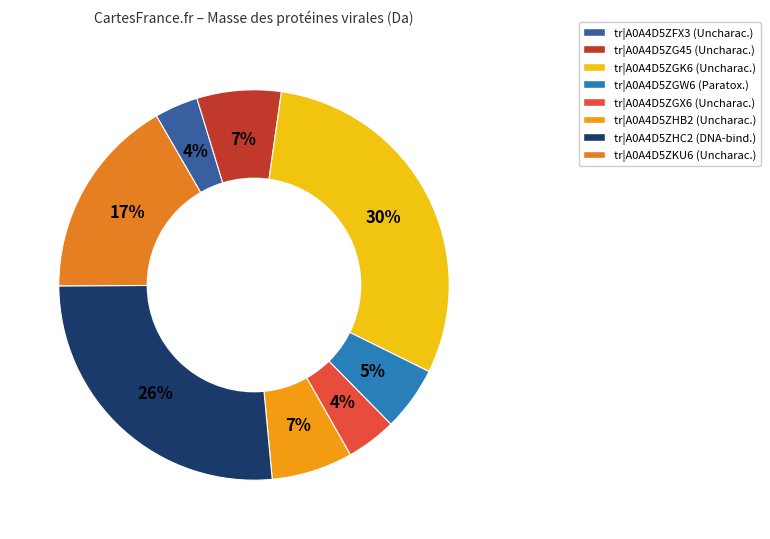

To the nearest percent, what percentage of the pie is tr|A0A4D5ZFX3?

4%